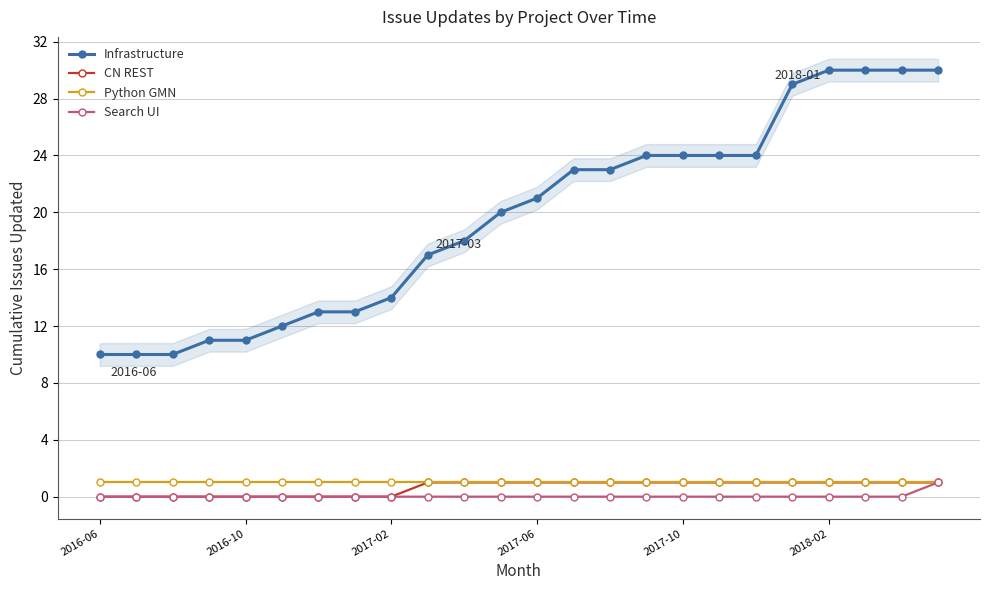

True or false: CN REST and Python GMN cross at least once.

False